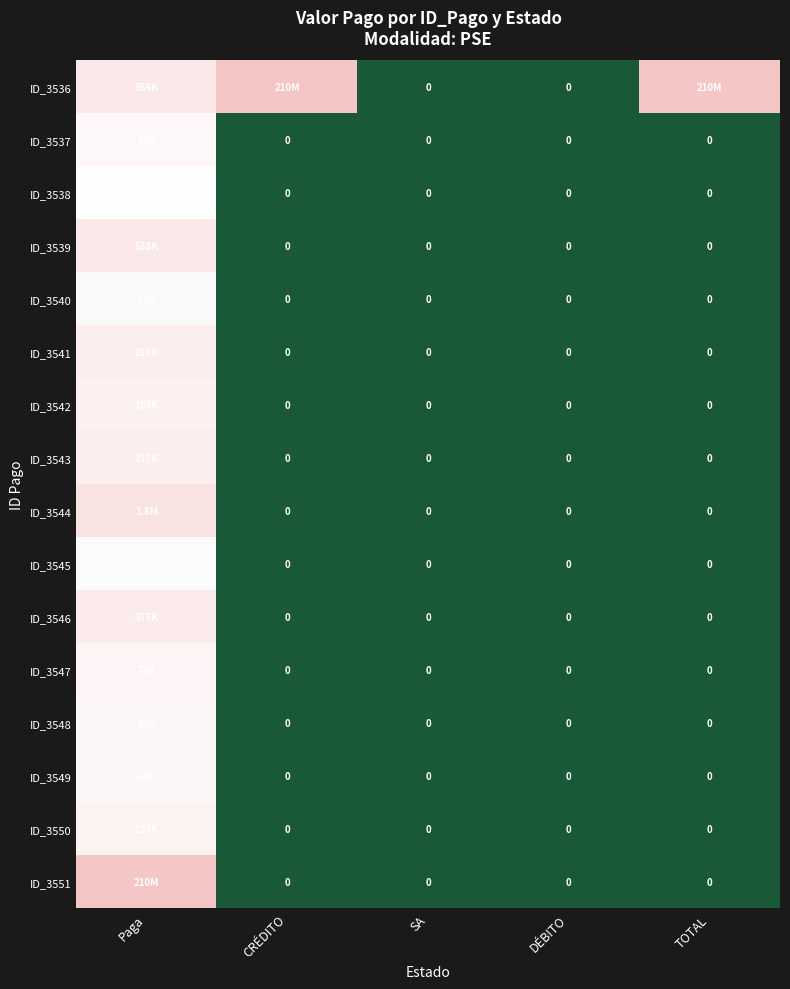

Between SA and DÉBITO, which series saw the biggest shift?

ID_3536